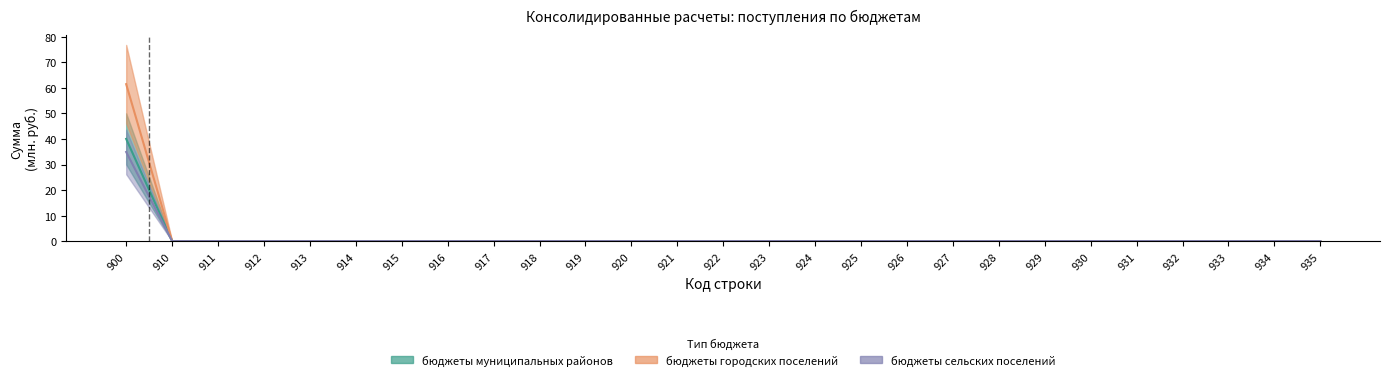

Rank the categories by бюджеты сельских поселений value from lowest to highest.

910, 911, 912, 913, 914, 915, 916, 917, 918, 919, 920, 921, 922, 923, 924, 925, 926, 927, 928, 929, 930, 931, 932, 933, 934, 935, 900